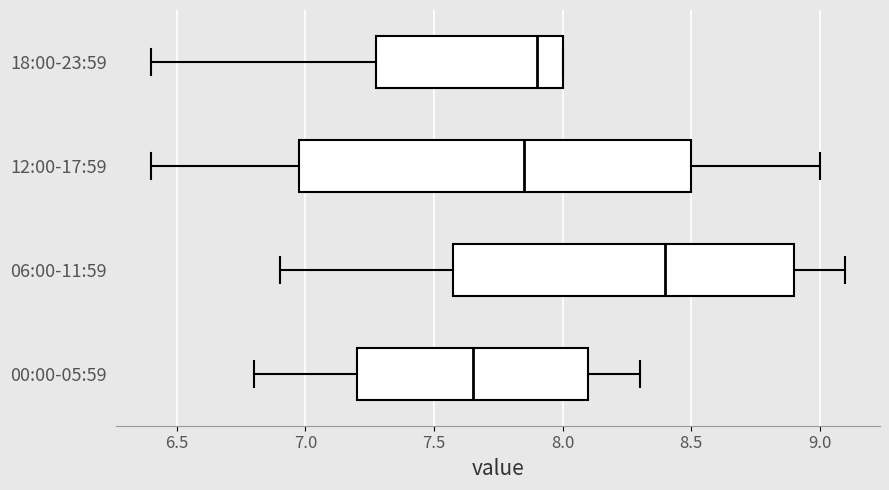

Comparing the boxes themselves (not the whiskers), which one is the widest?

12:00-17:59